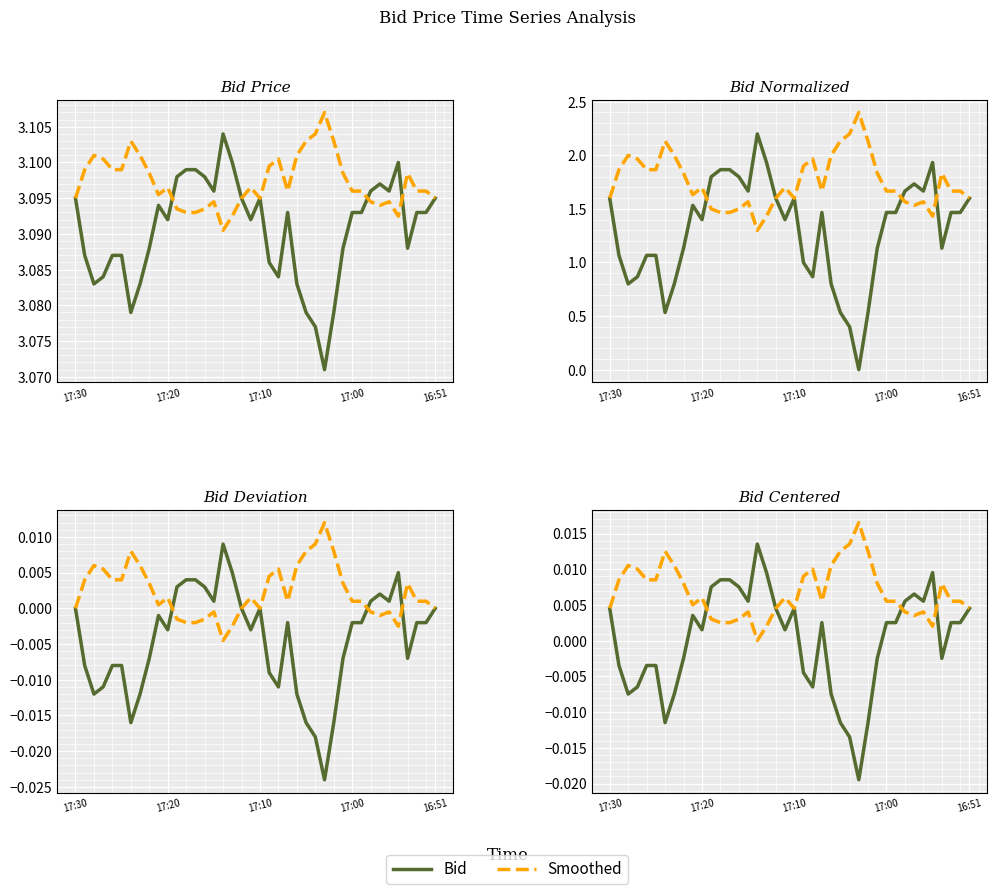

Is this an area chart (filled region under the line)?

No